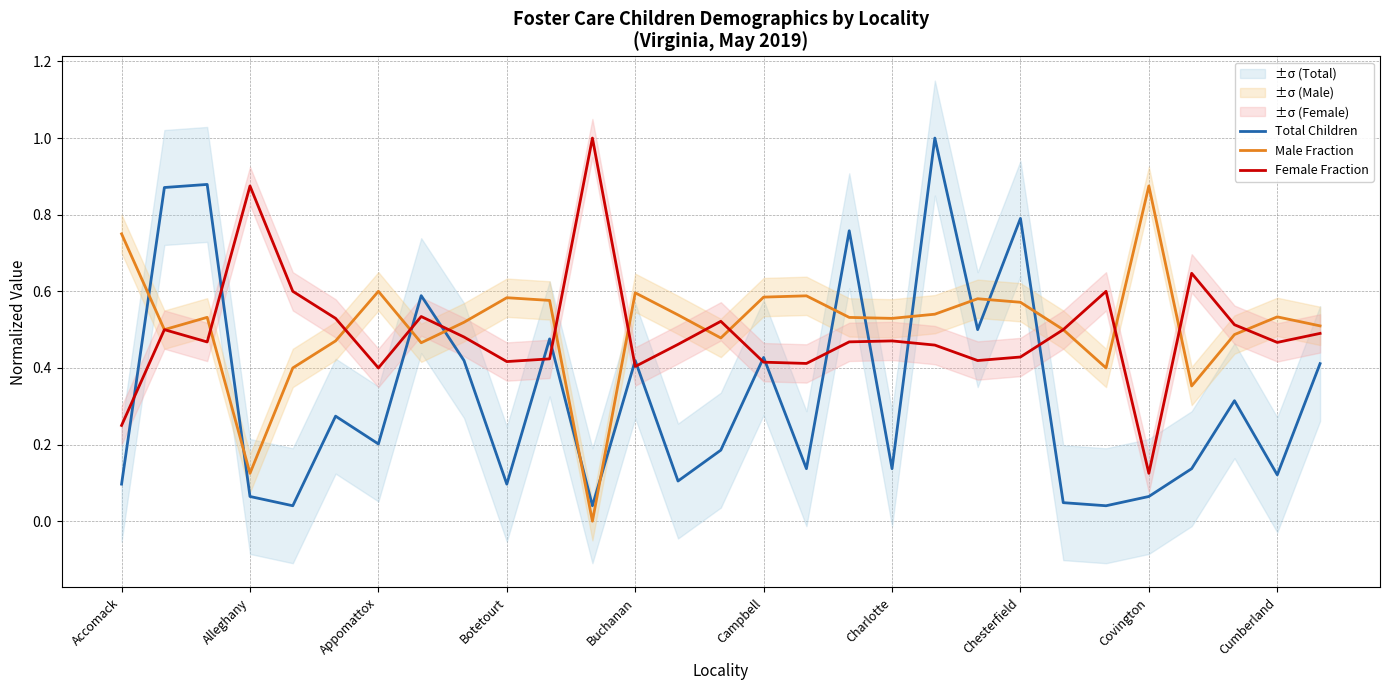

Is it true that Male Fraction equals 0.4 at 23?

True